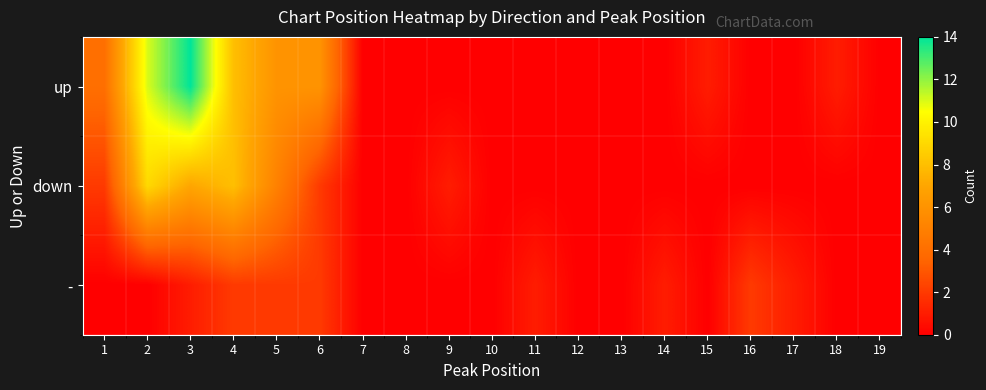

List the series in order of their overall mean, lowest first.

-, down, up